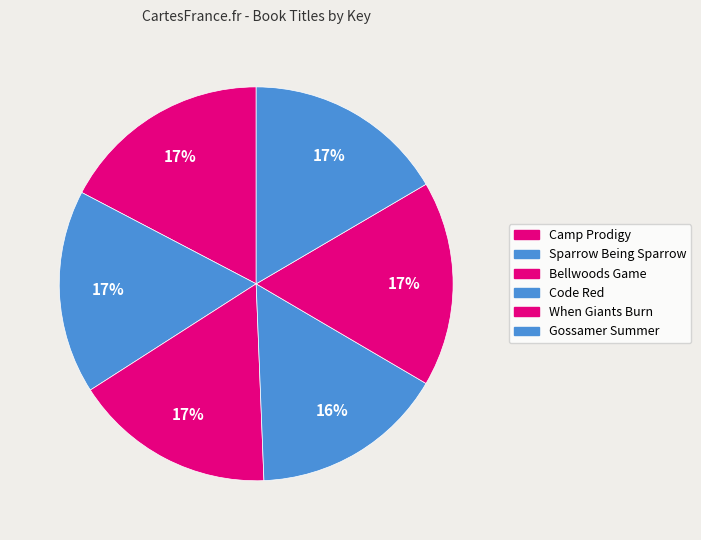

What is the ratio of the value at When Giants Burn to the value at Gossamer Summer?

1.0